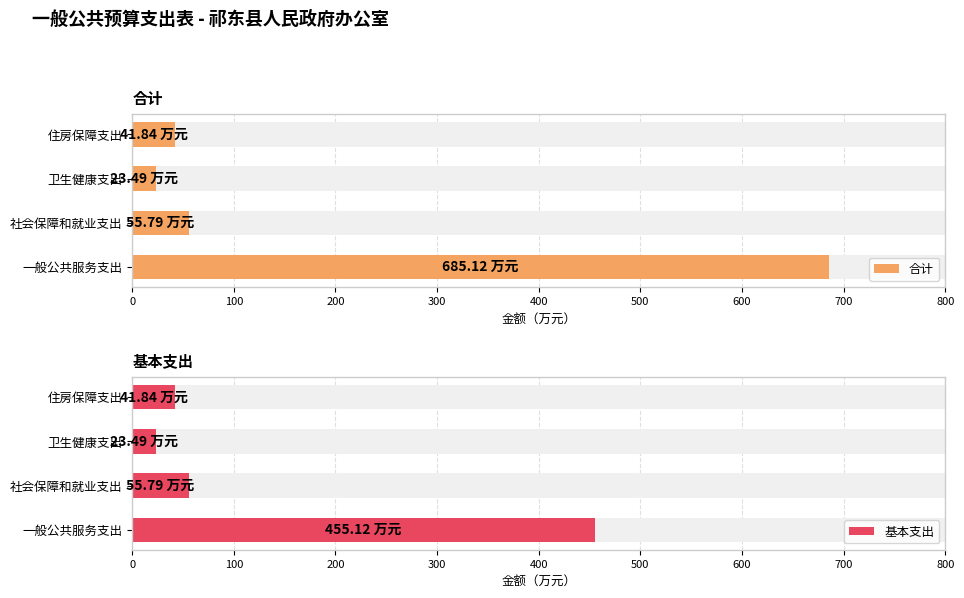

What is the sum of all 合计 values?

806.2